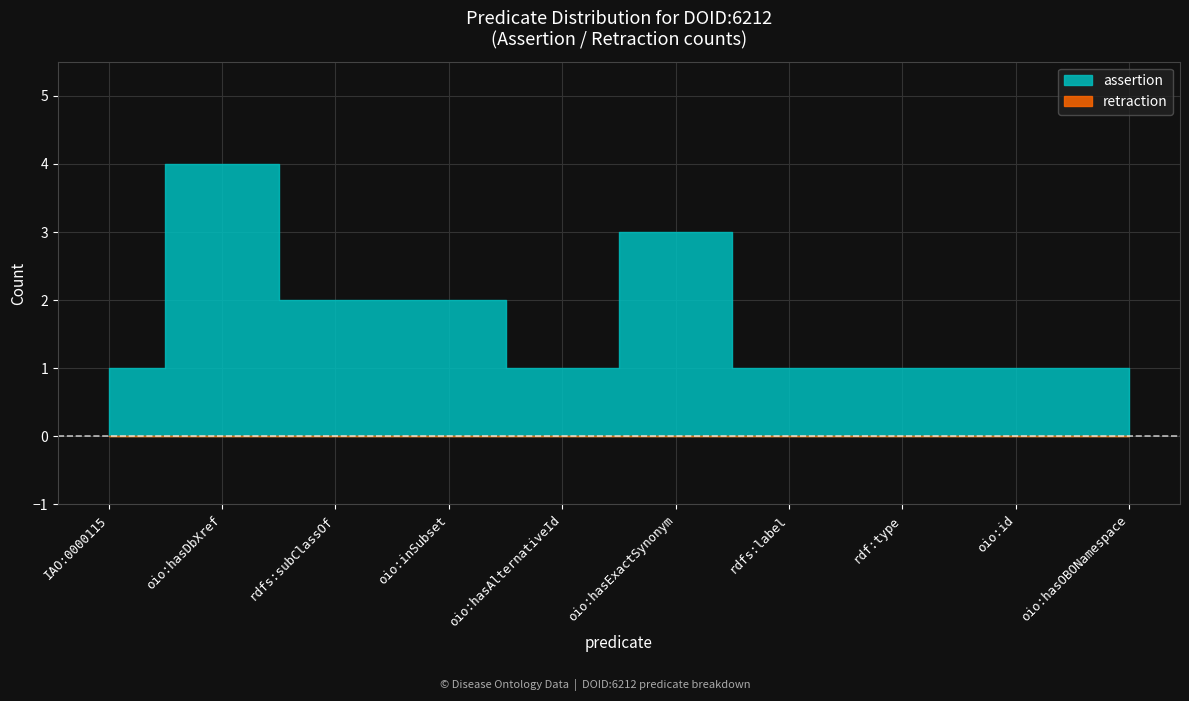

List the series in order of their peak value, lowest first.

retraction, assertion